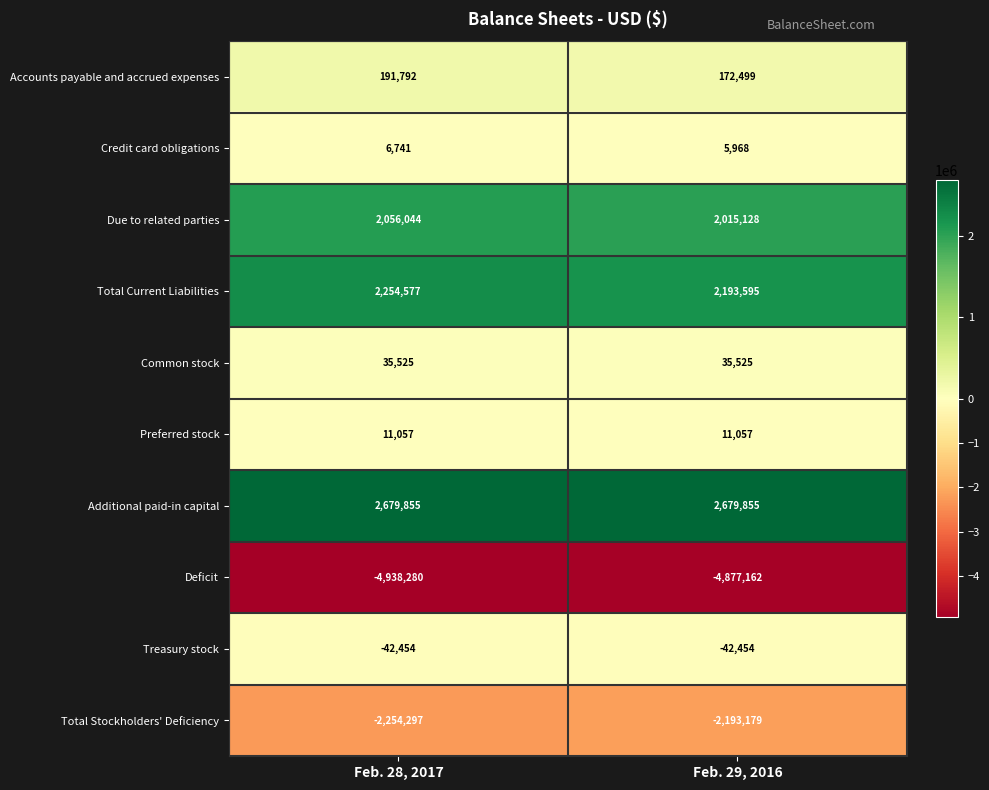

Reading left to right, extract all data points from this chart.

Accounts payable and accrued expenses: 191792	172499
Credit card obligations: 6741	5968
Due to related parties: 2056044	2015128
Total Current Liabilities: 2254577	2193595
Common stock: 35525	35525
Preferred stock: 11057	11057
Additional paid-in capital: 2679855	2679855
Deficit: -4938280	-4877162
Treasury stock: -42454	-42454
Total Stockholders' Deficiency: -2254297	-2193179